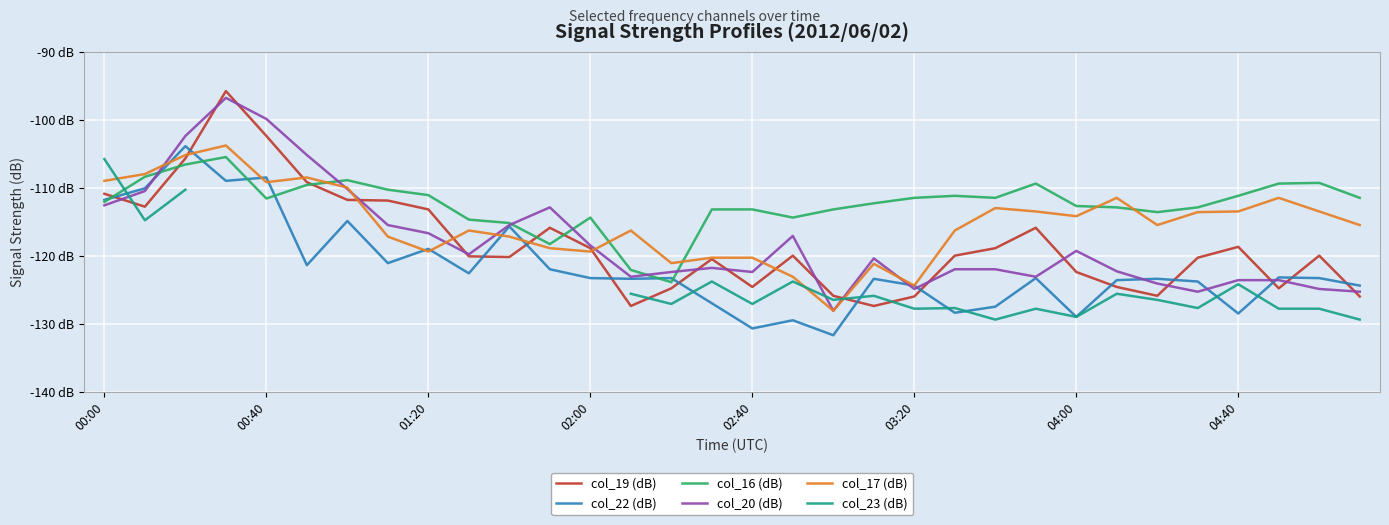

What are all the series names shown in the legend?

col_19 (dB), col_22 (dB), col_16 (dB), col_20 (dB), col_17 (dB), col_23 (dB)